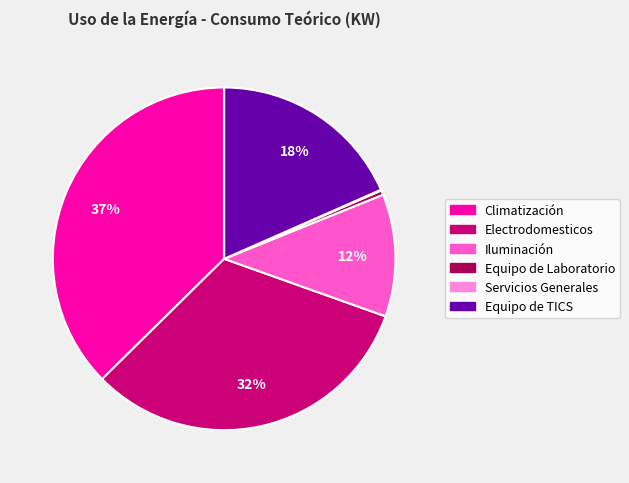

To the nearest percent, what portion does Climatización represent?

37%